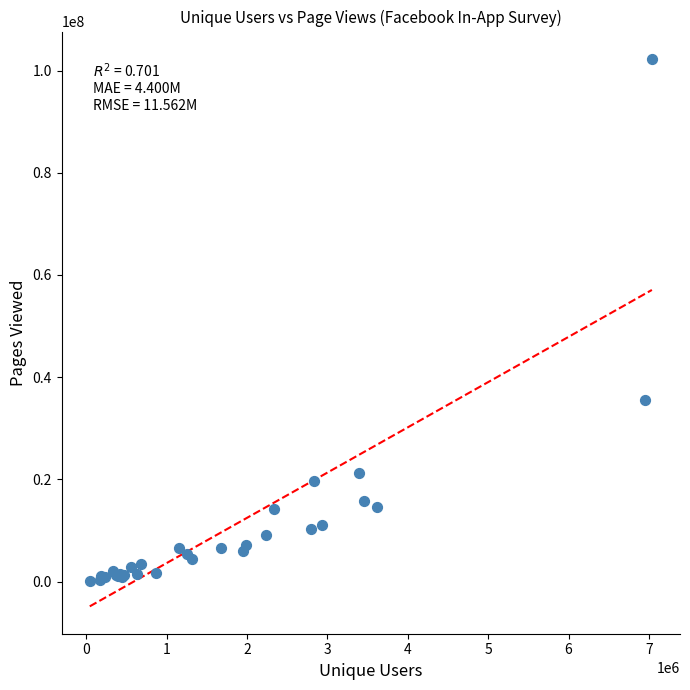

What Y value in the scatter plot is closest to 51202260?

35619214.7